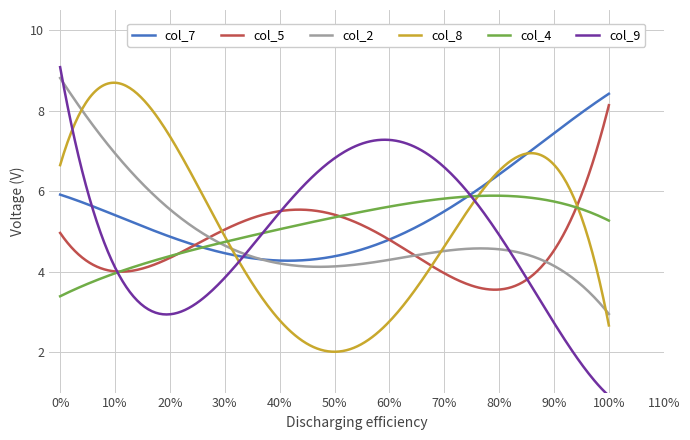

What is the maximum value shown in the chart?

9.1